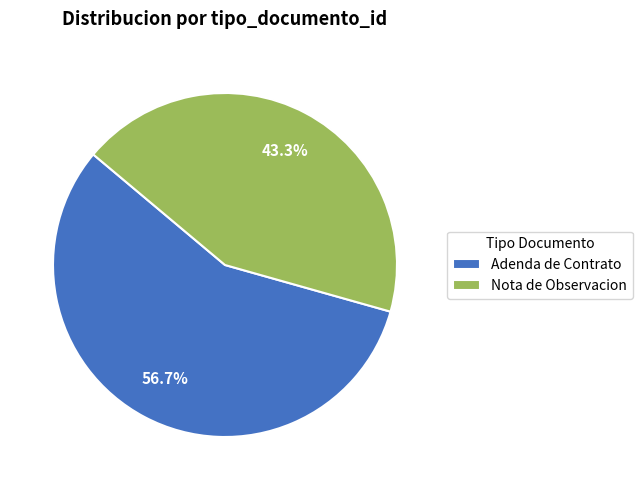

Rank the categories by value from highest to lowest.

Adenda de Contrato, Nota de Observacion